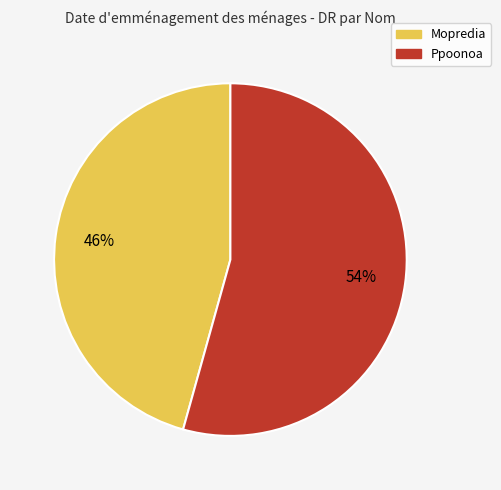

What percentage is the Mopredia slice, to the nearest percent?

46%